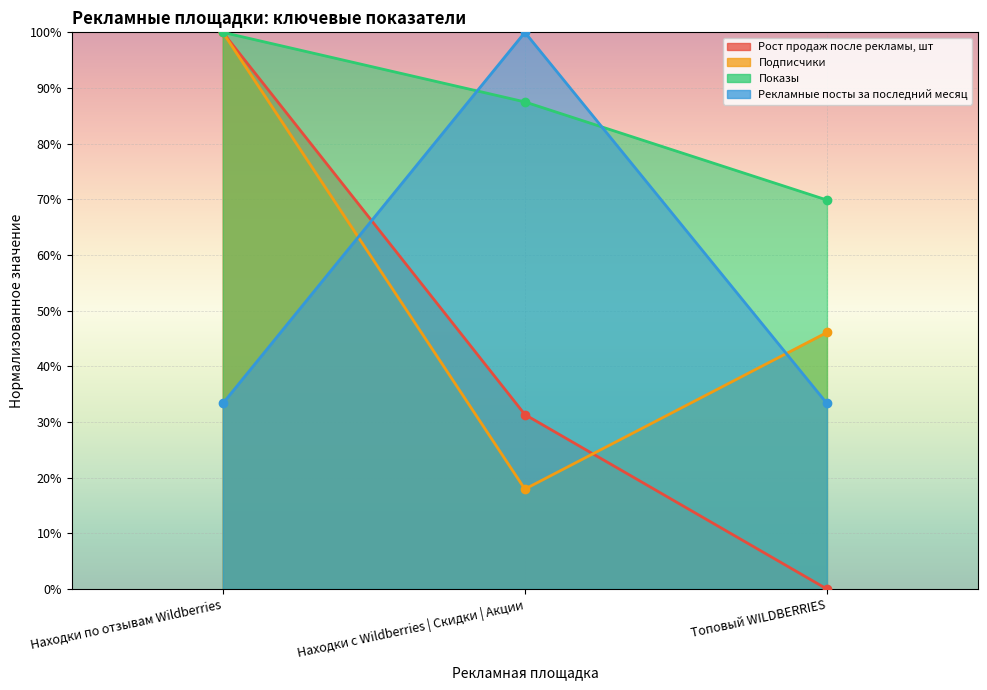

Between Находки по отзывам Wildberries and Топовый WILDBERRIES, which series saw the biggest shift?

Рост продаж после рекламы, шт